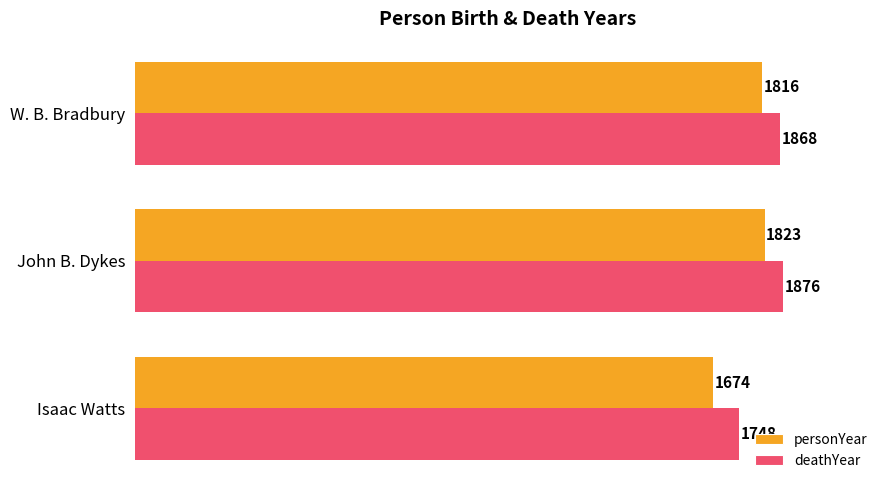

What are all the series names shown in the legend?

personYear, deathYear